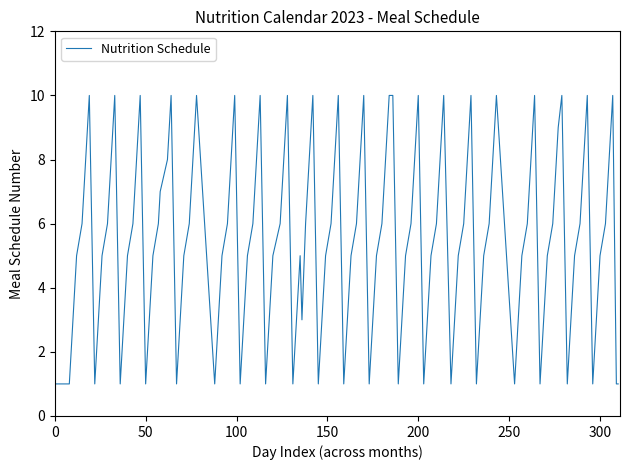

What is the difference between the maximum and minimum values?

9.0